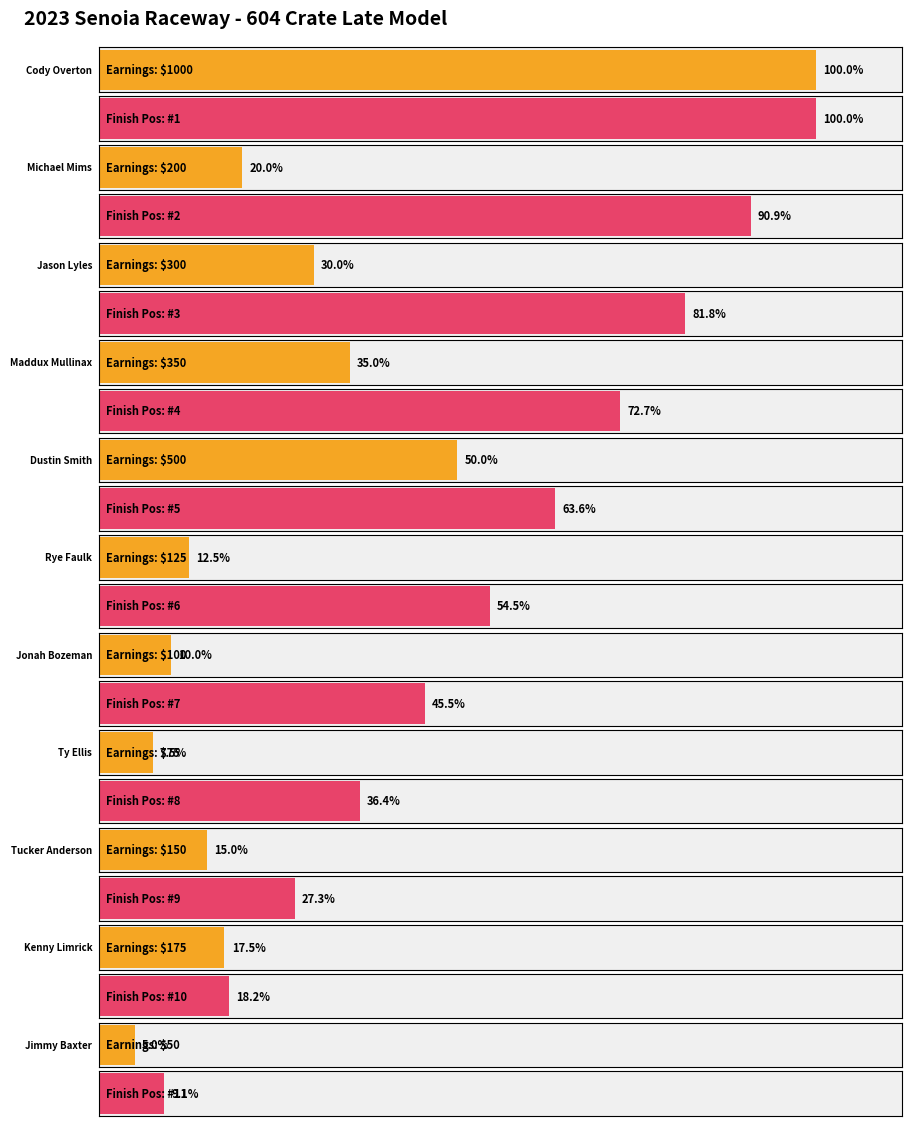

Between Dustin Smith and Cody Overton, which is larger?

Cody Overton